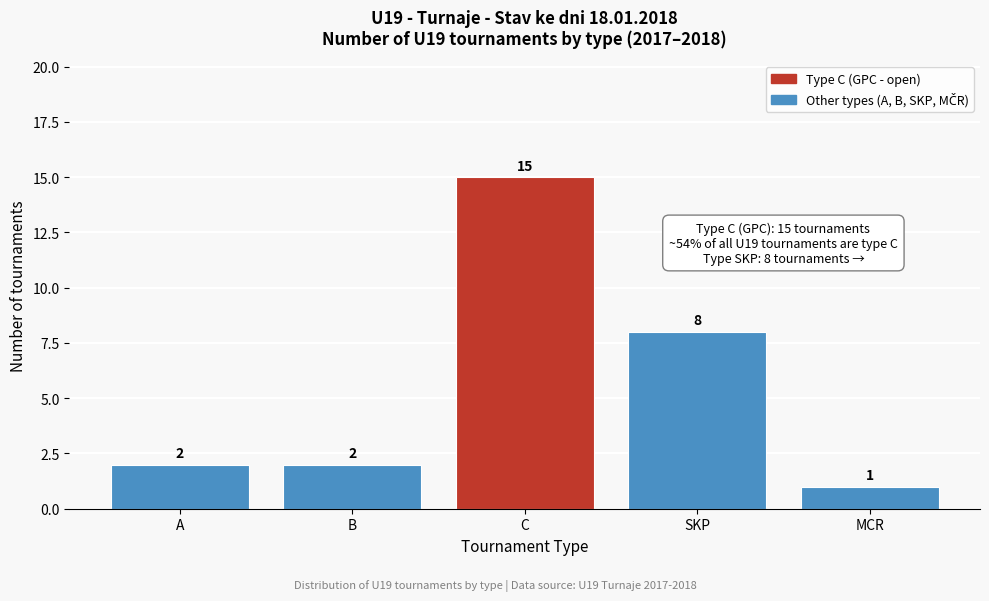

Reading right to left, extract all data points from this chart.

MCR=1	SKP=8	C=15	B=2	A=2